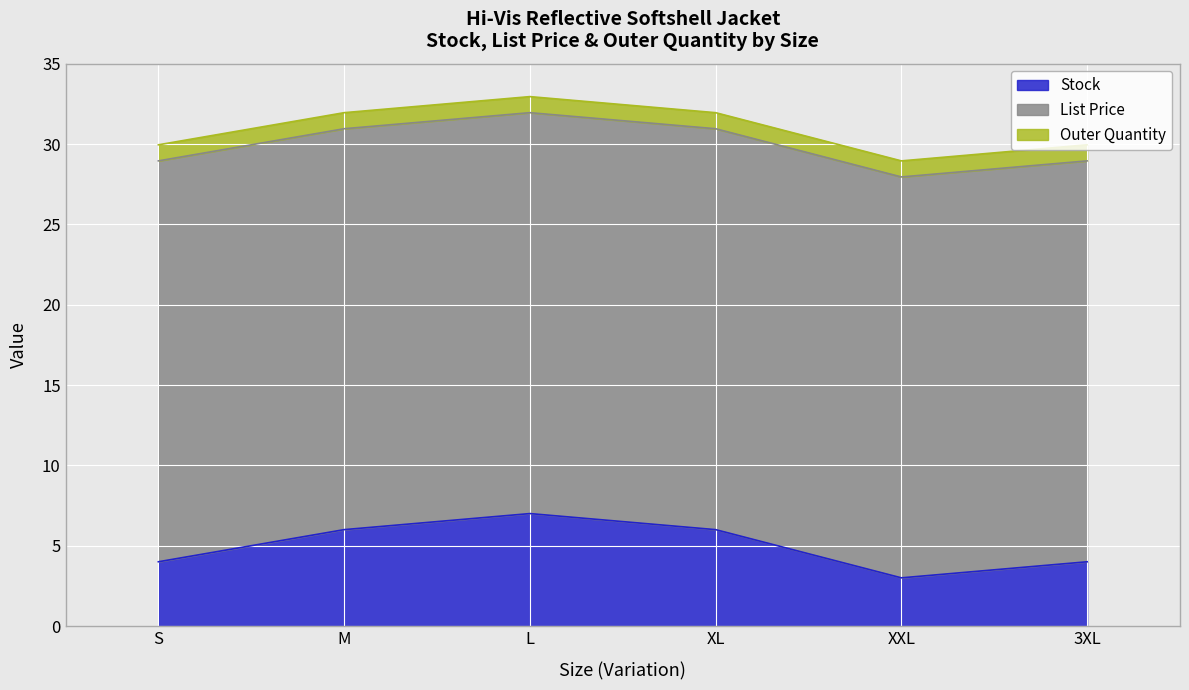

Does the chart display data point markers on the line(s)?

No